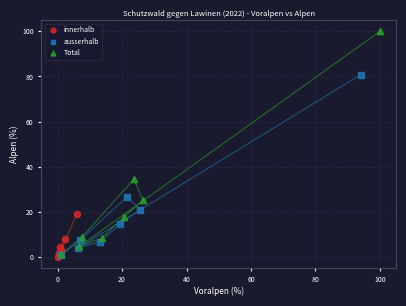

Which series contains the highest Y value?

Total